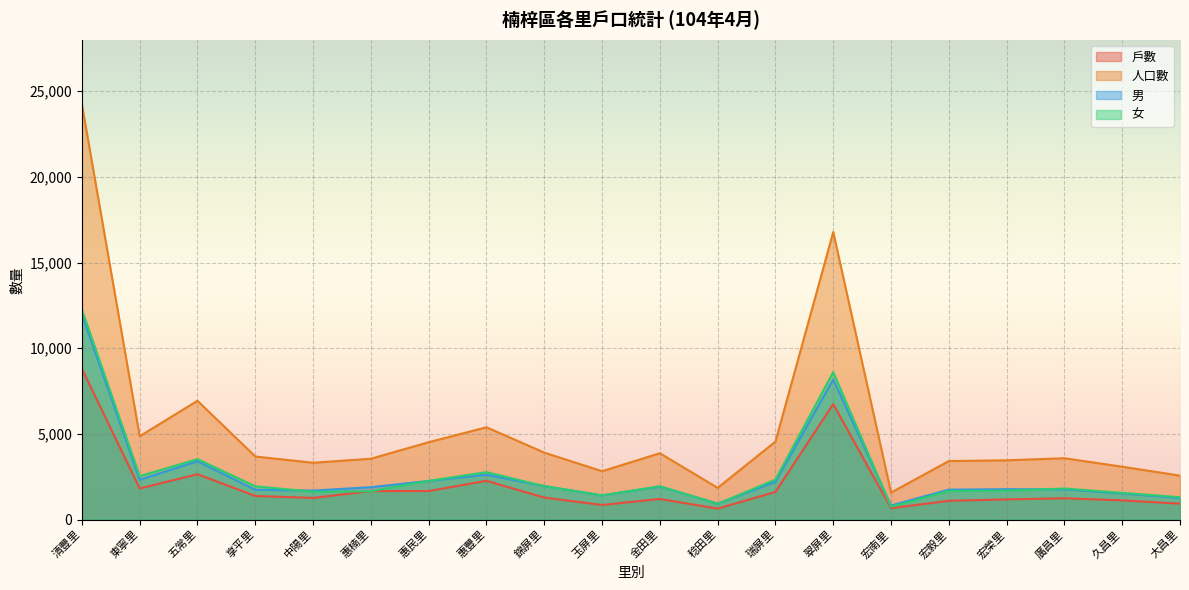

Which category has the lowest value in the 人口數 series?

宏南里